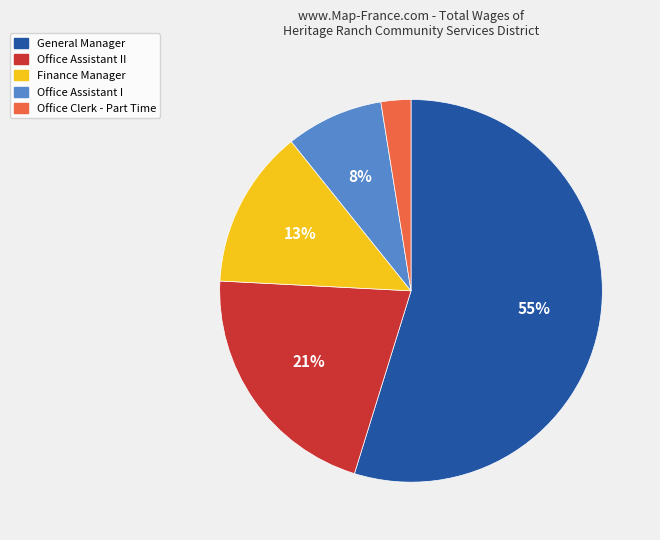

Is it true that Office Assistant II is 21% of the pie?

True